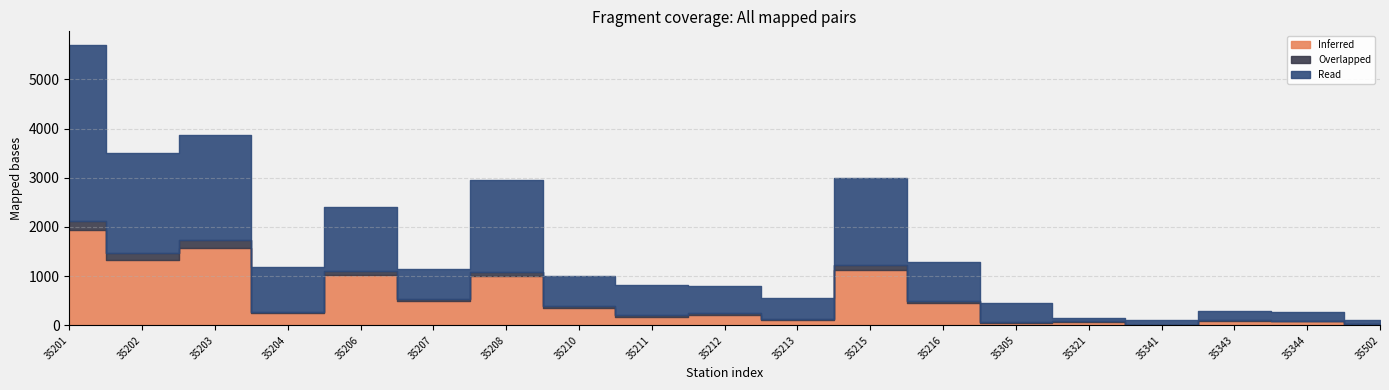

Rank the series by their average value, from lowest to highest.

Overlapped, Inferred, Read